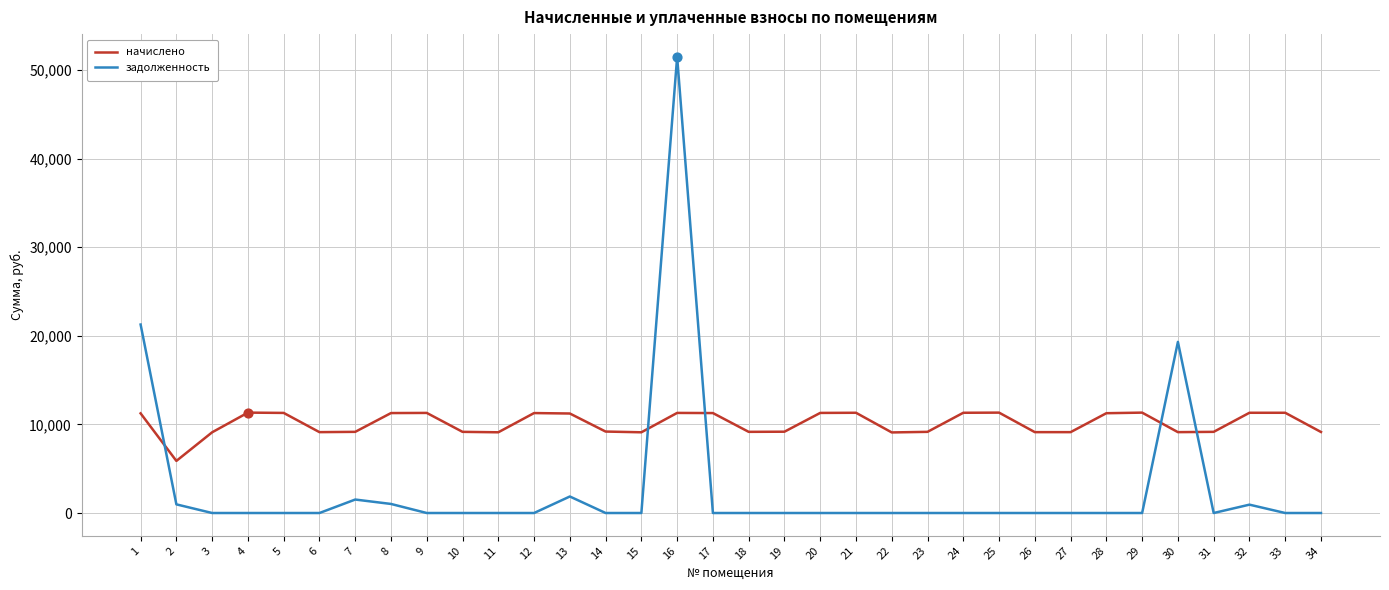

What is the total value across all series at 22?

9091.4